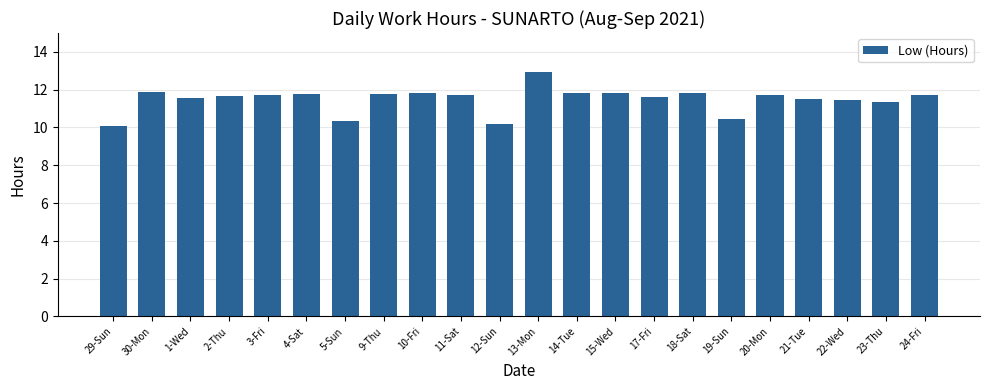

What is the maximum value shown in the chart?

13.0